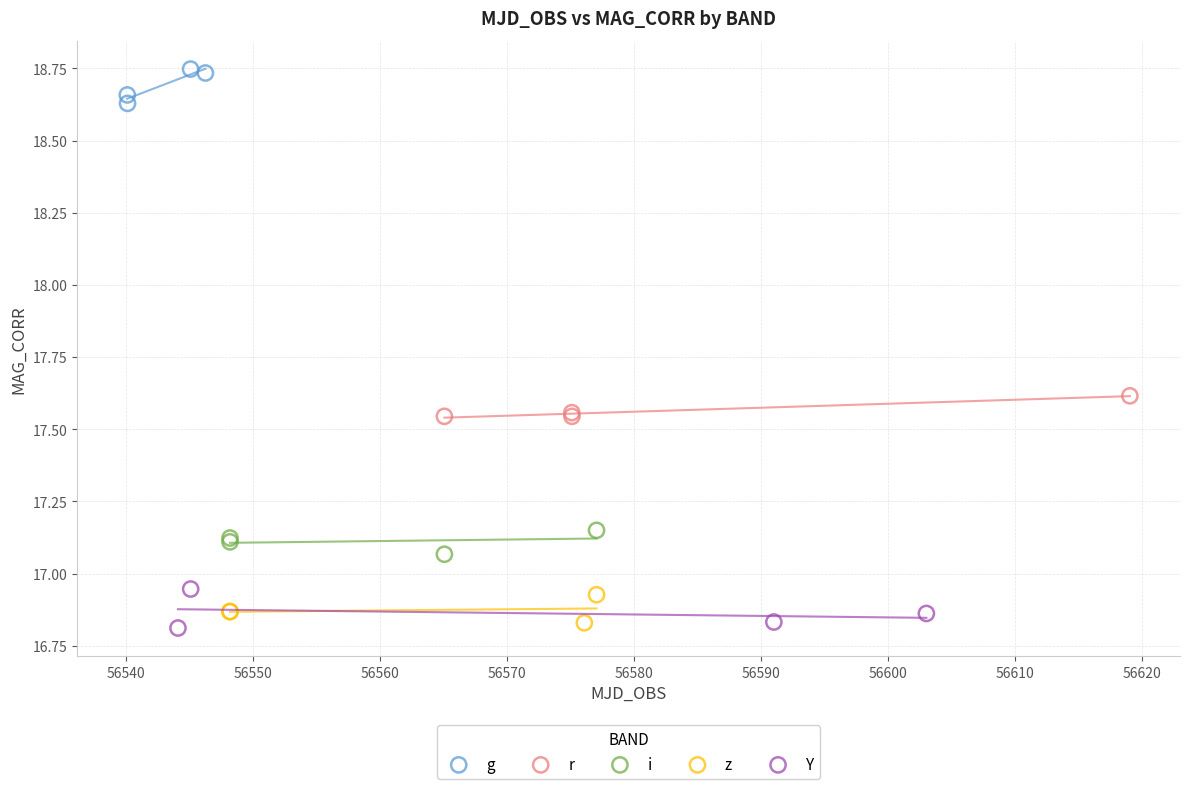

Which series reaches the maximum Y coordinate?

g